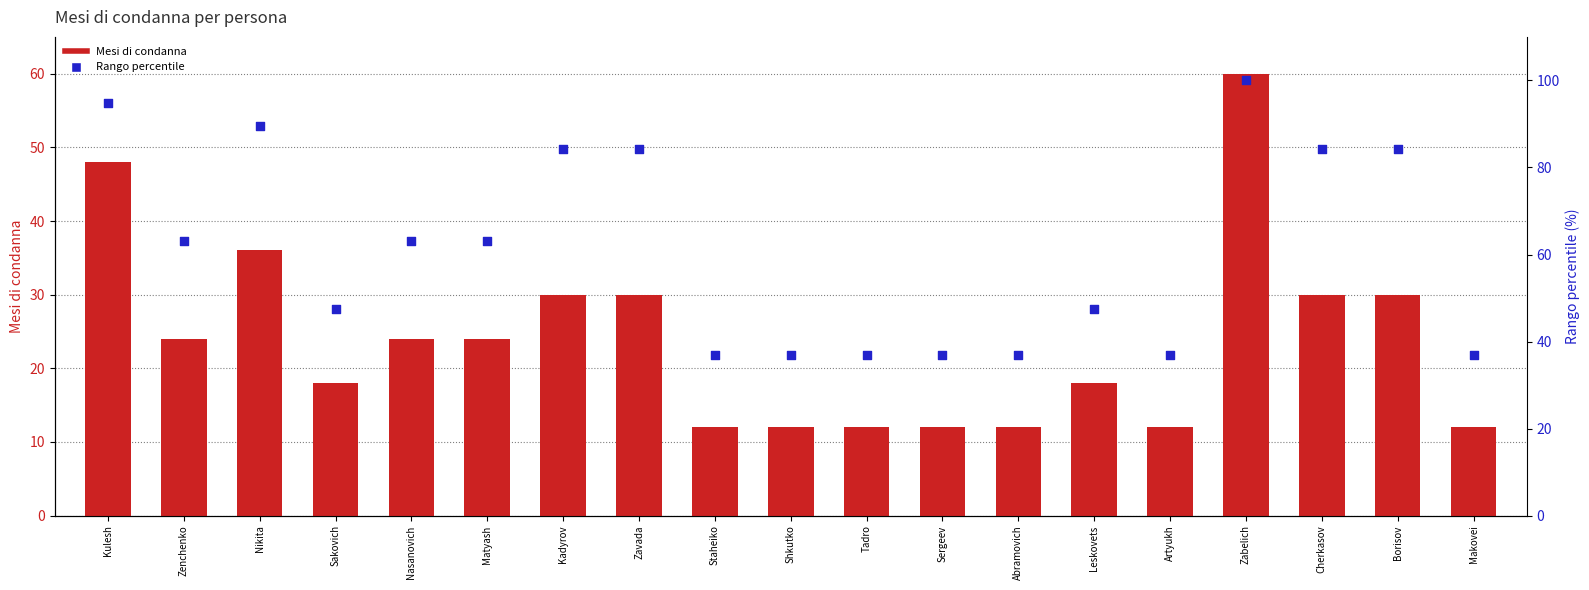

Which series has the largest Y range (max minus min)?

Rango percentile